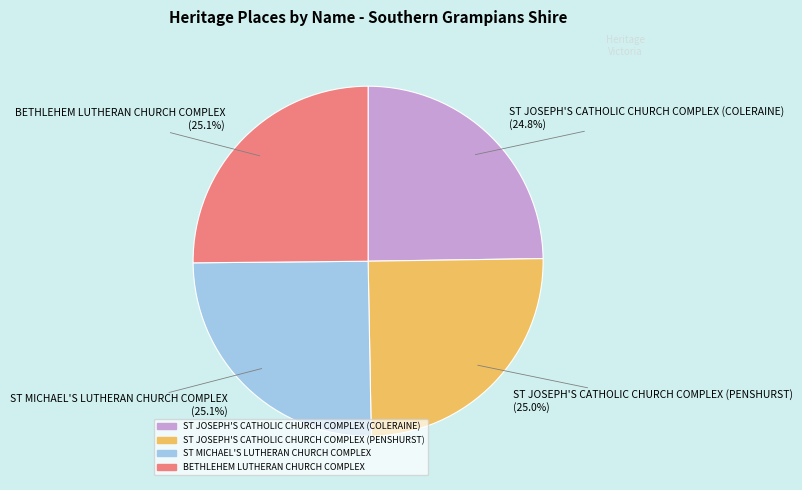

Does ST JOSEPH'S CATHOLIC CHURCH COMPLEX (PENSHURST) account for over 50% of the chart?

No